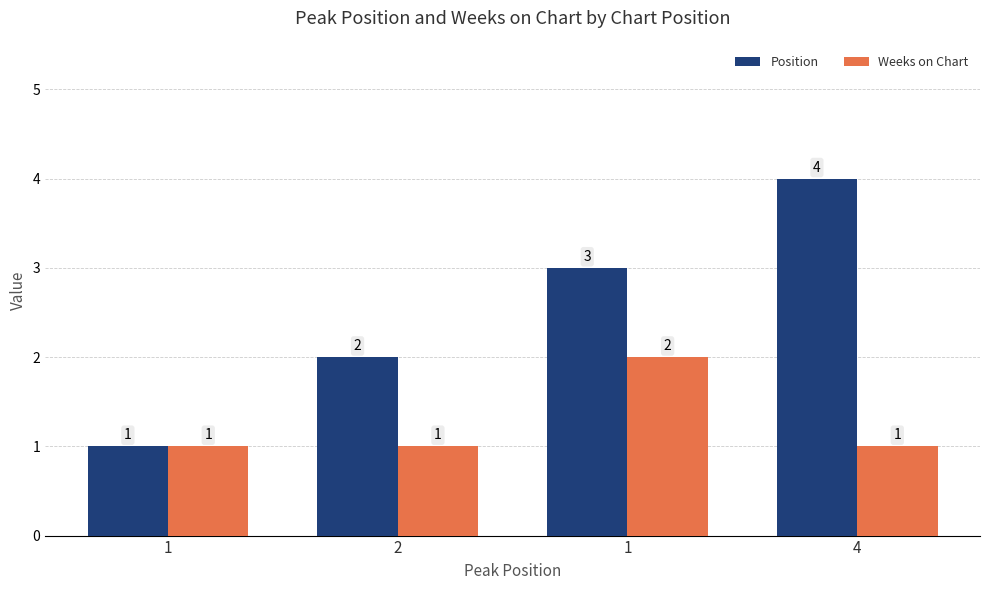

Is it true that Position equals 1 at 1?

False